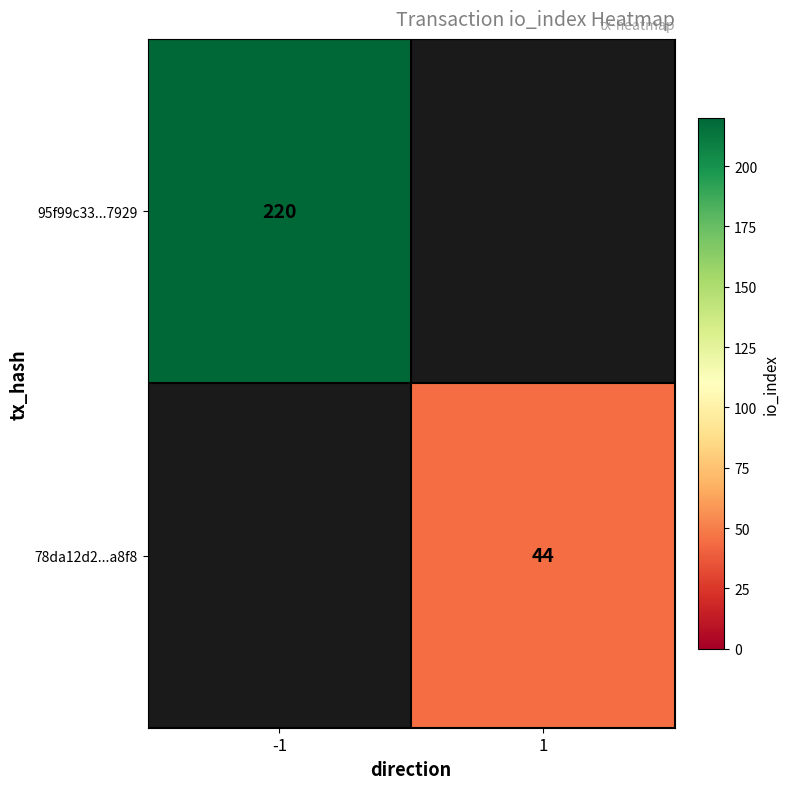

The 78da12d2...a8f8 series shows 44 at 1. True or false?

True